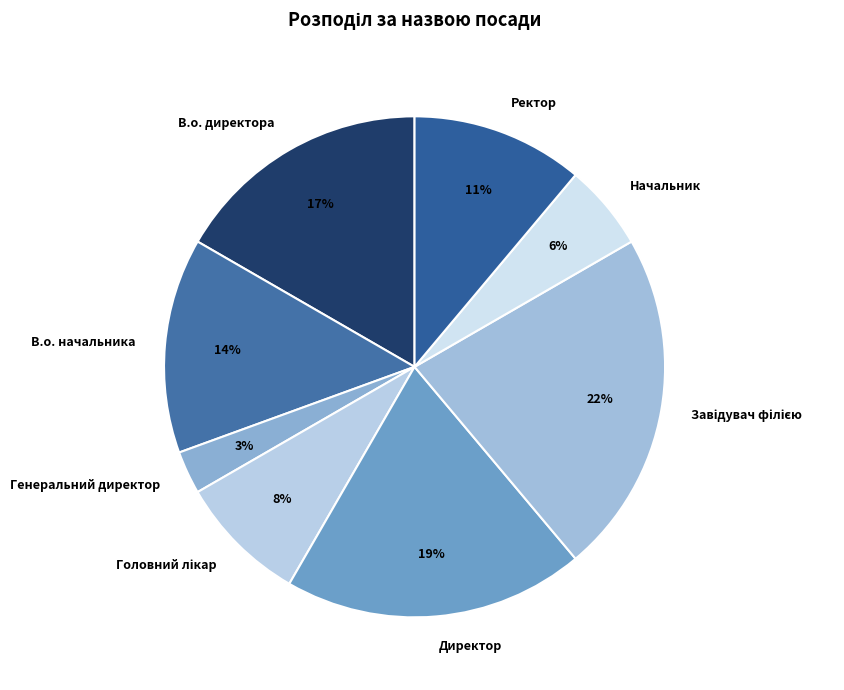

How many slices are in this pie chart?

8